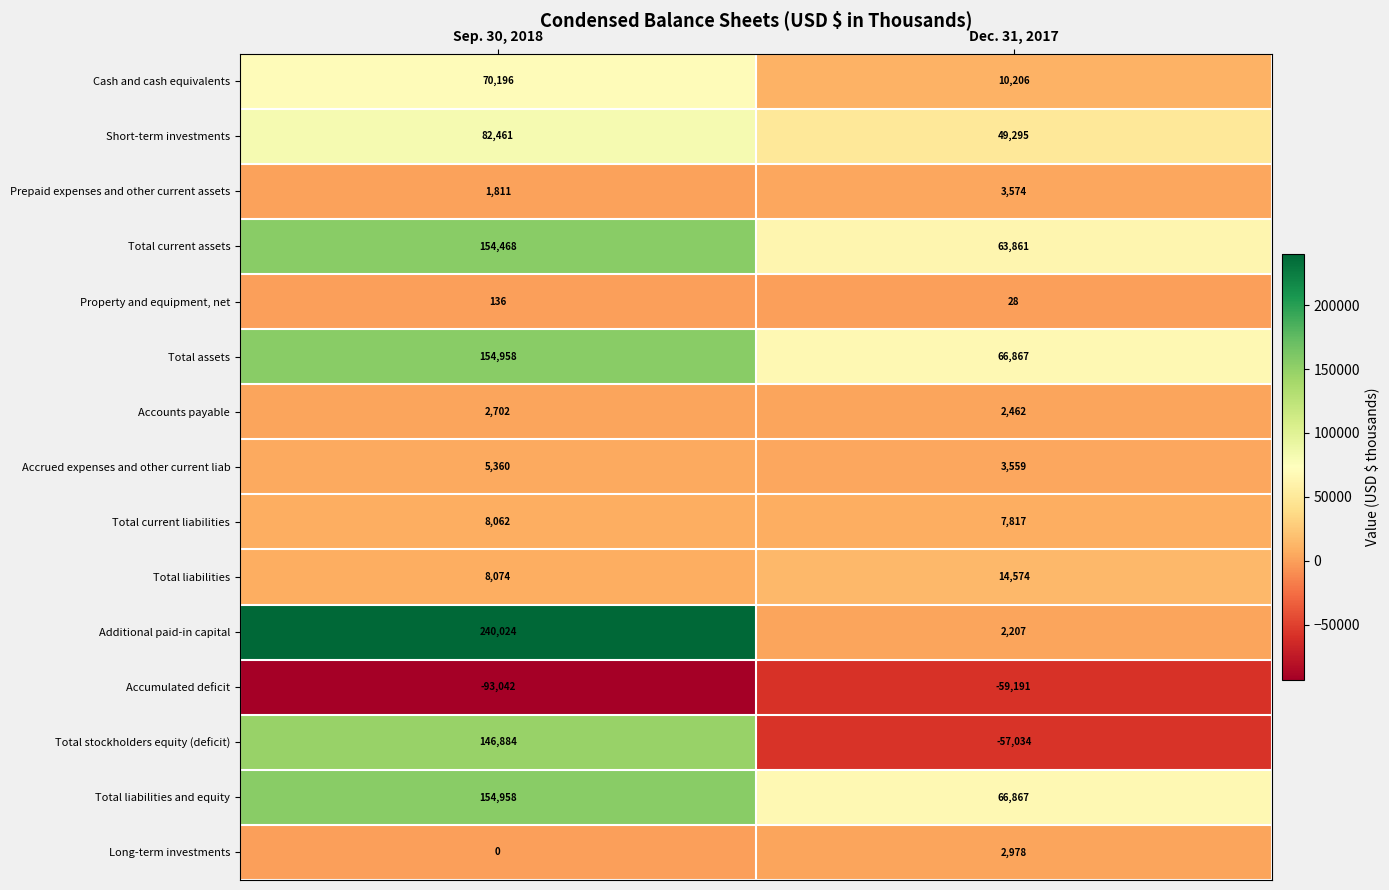

Which series has the largest total across all categories?

Additional paid-in capital